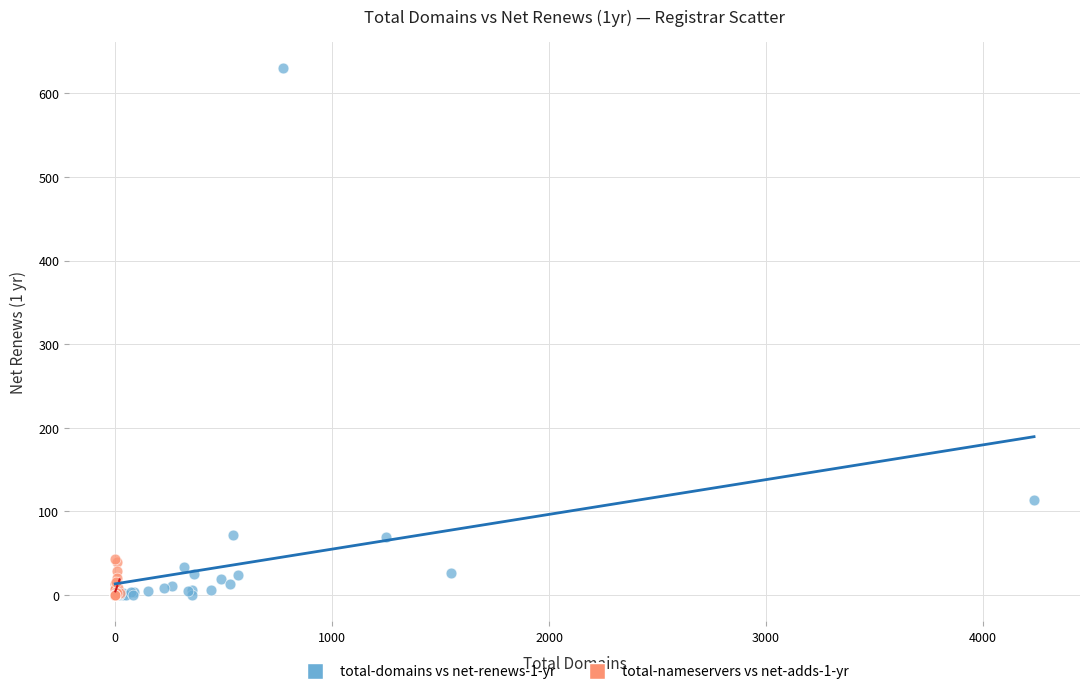

Which series has the largest Y range (max minus min)?

total-domains vs net-renews-1-yr